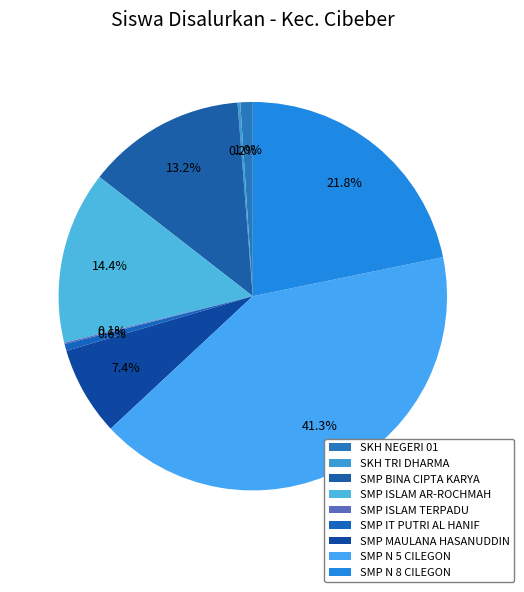

How many segments does this pie chart have?

9